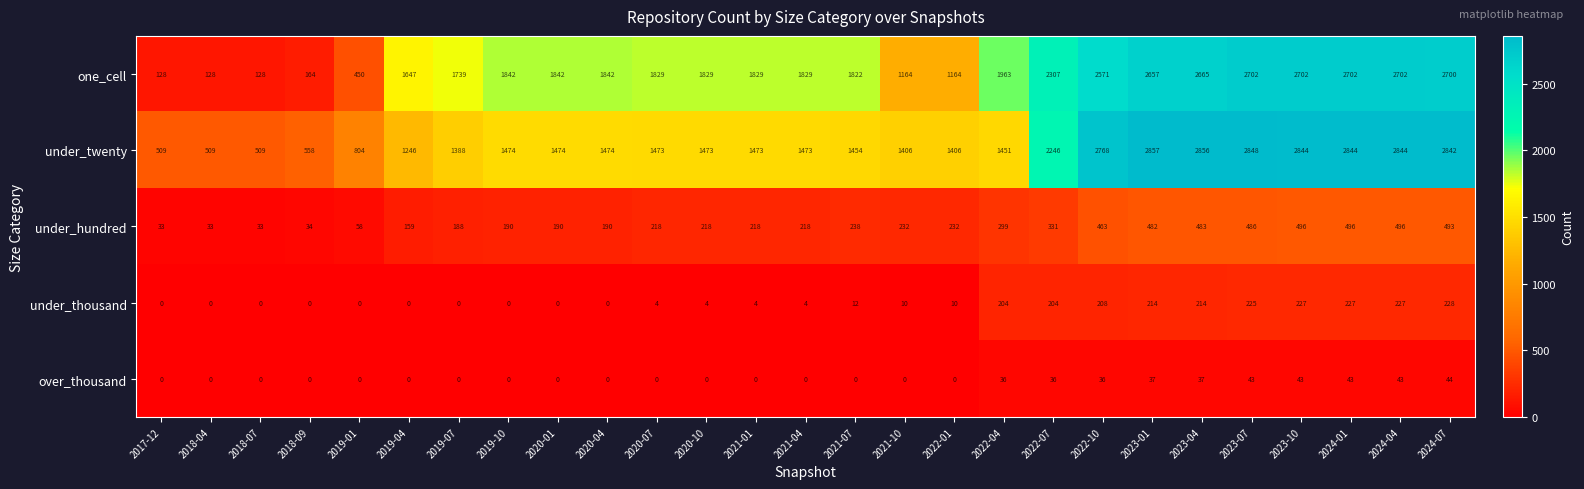

Which series has the largest range (max minus min)?

one_cell